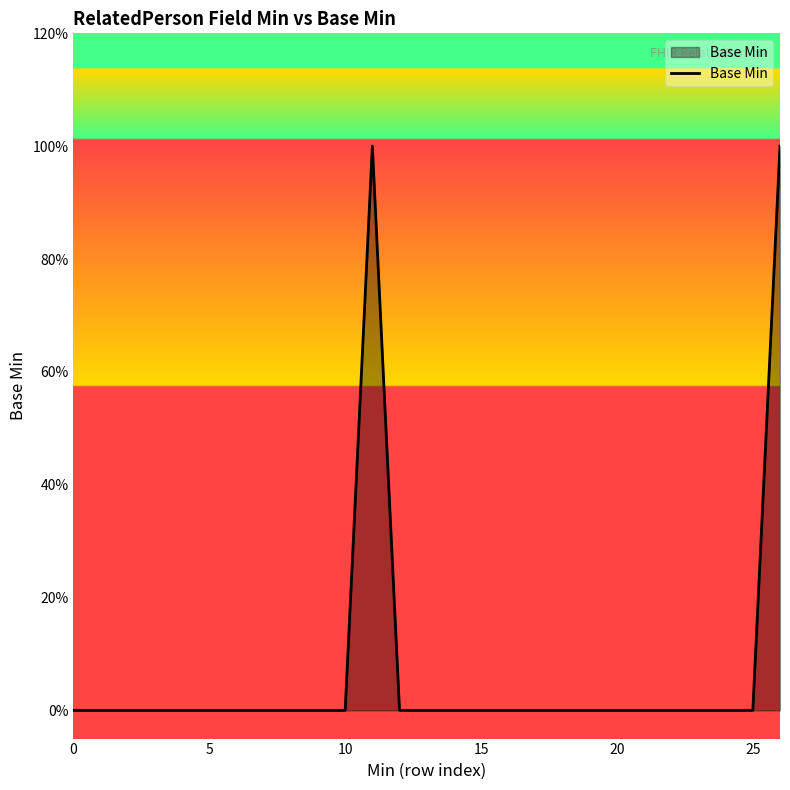

Reading left to right, what are all the values shown in this chart?

0	0	0	0	0	0	0	0	0	0	0	1	0	0	0	0	0	0	0	0	0	0	0	0	0	0	1